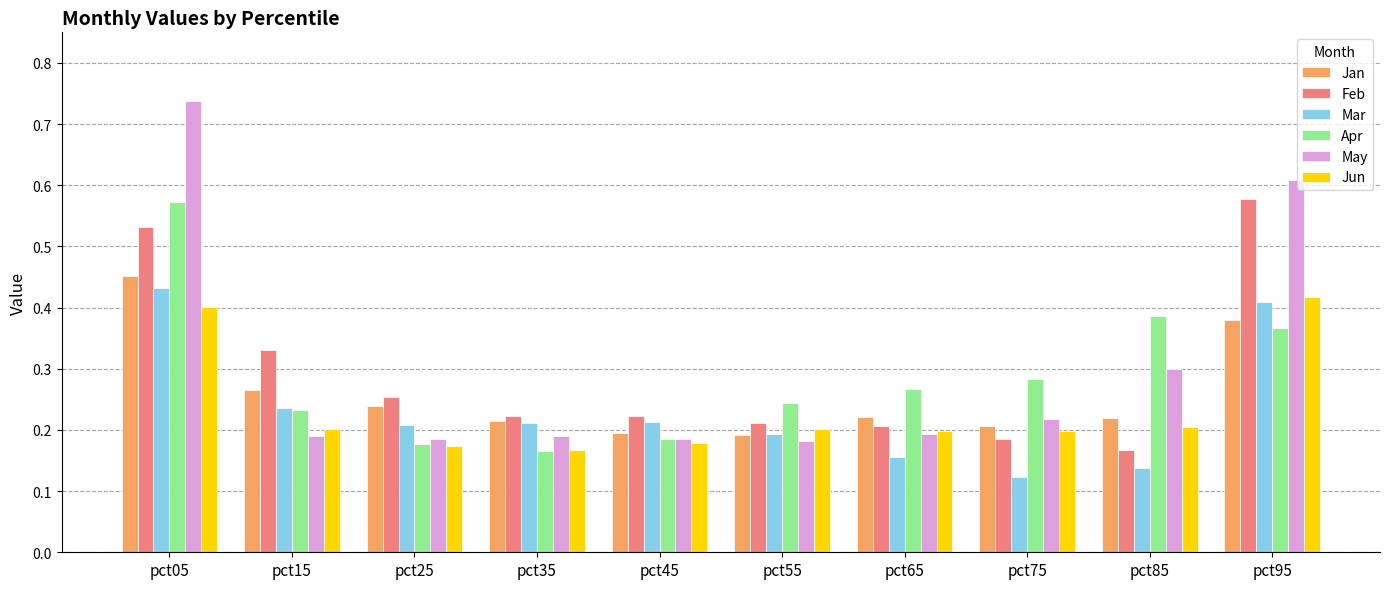

Which series changed the most between pct45 and pct95?

May